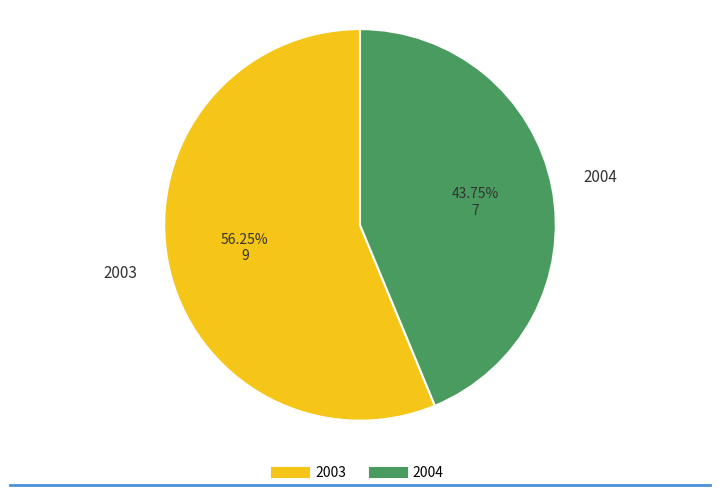

Which slice is the smallest?

2004